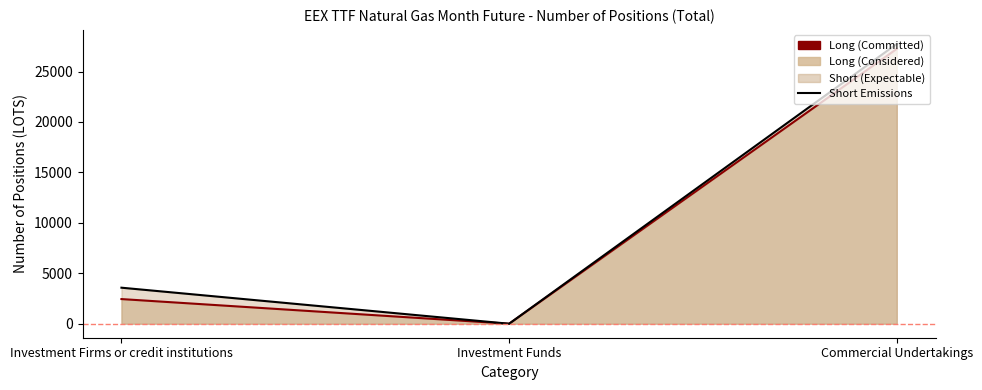

How many values in Short are above zero?

2